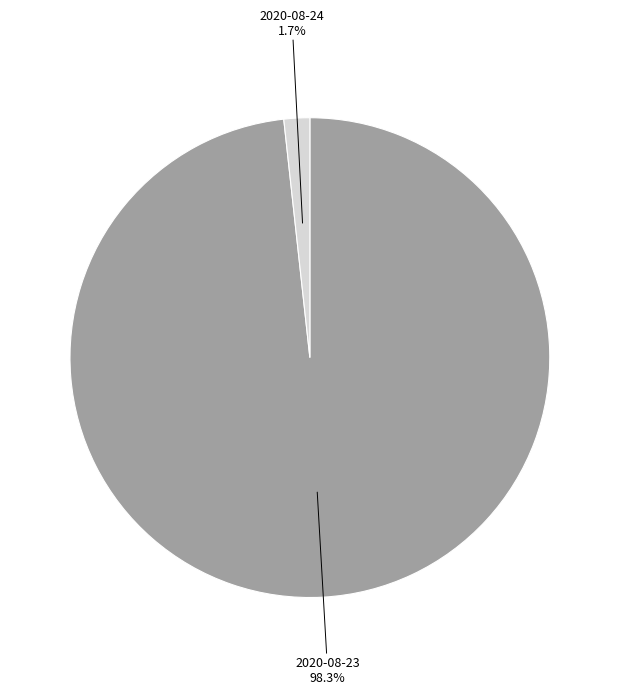

To the nearest percent, what percentage of the pie is 2020-08-24?

2%